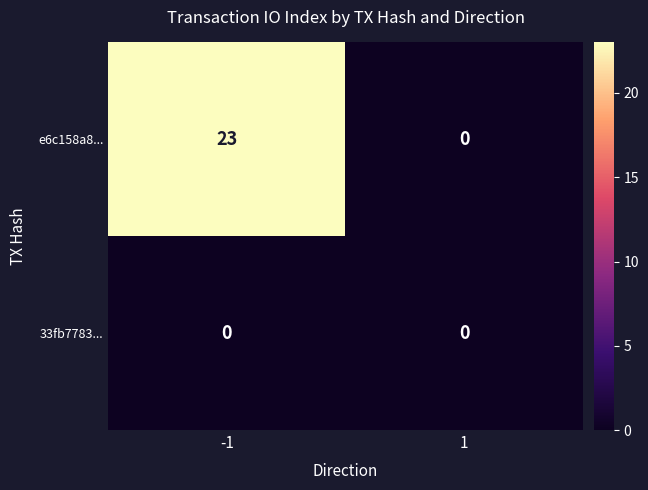

What is the difference between the e6c158a8... values at 1 and -1?

23